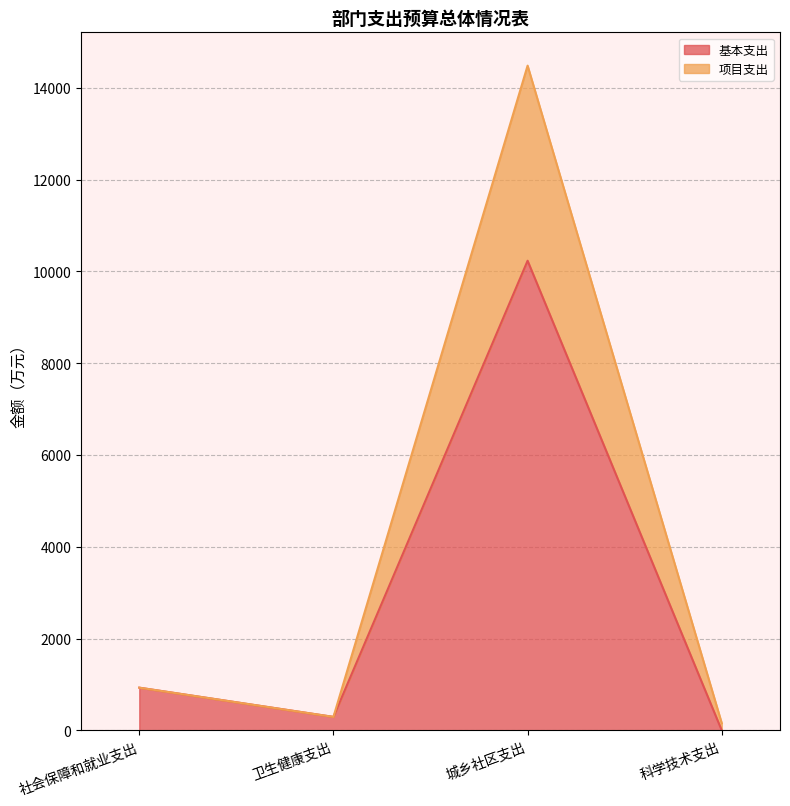

How many data points in 基本支出 are less than 931?

2